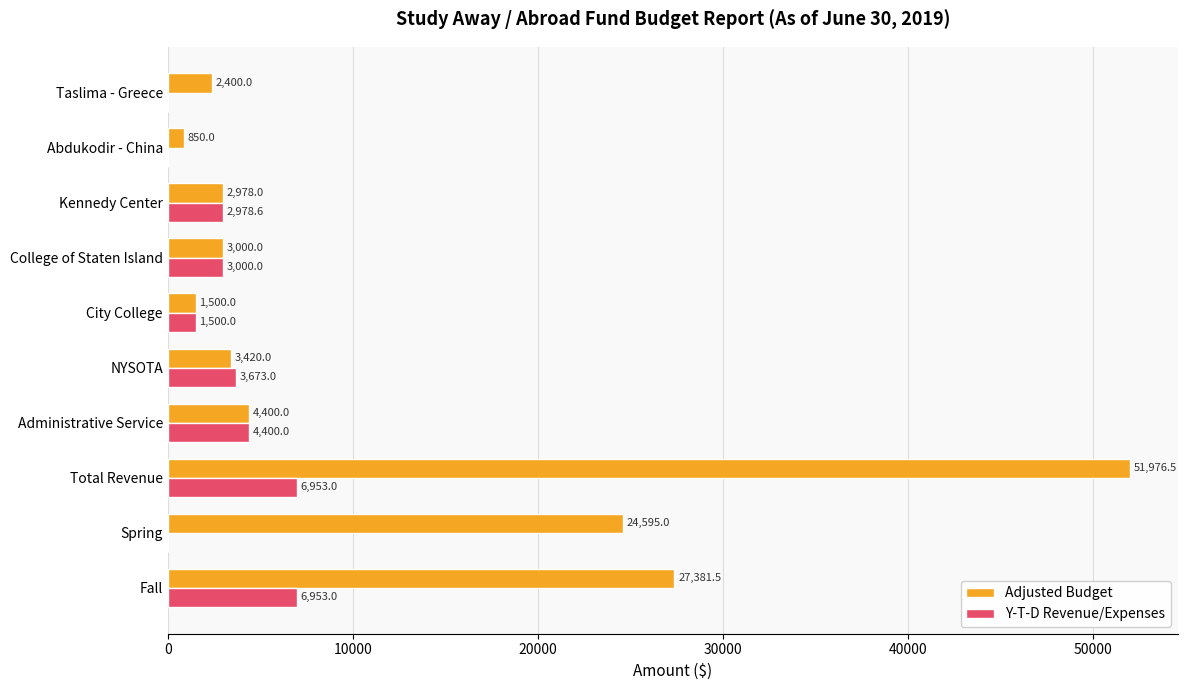

What is the average value of the Adjusted Budget series?

12250.1